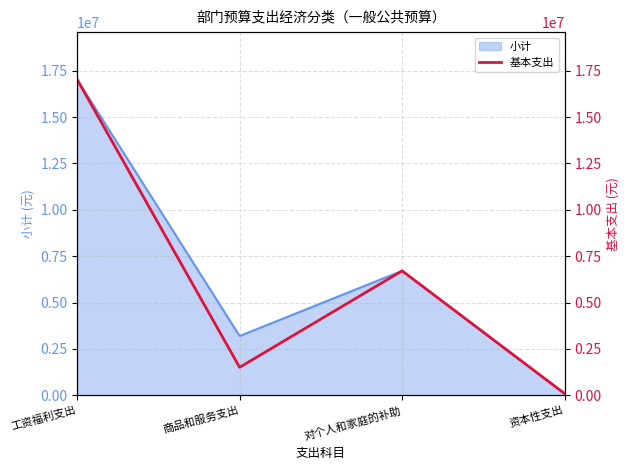

Reading left to right, list all the values displayed in this chart.

工资福利支出=17027503.0	商品和服务支出=1510843.1	对个人和家庭的补助=6711313.8	资本性支出=94000.0